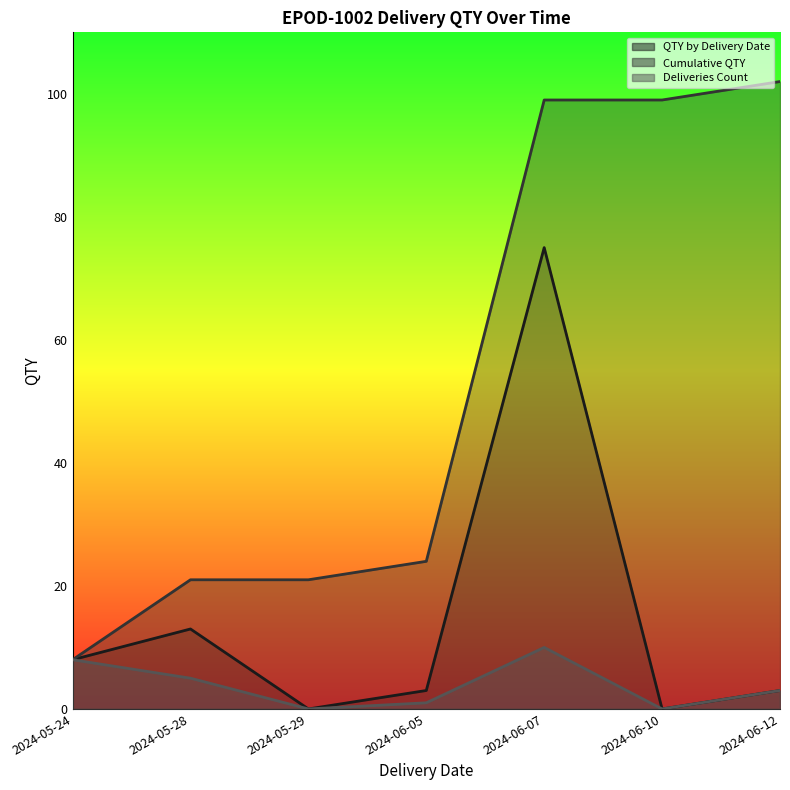

How many data points does each series have?

7